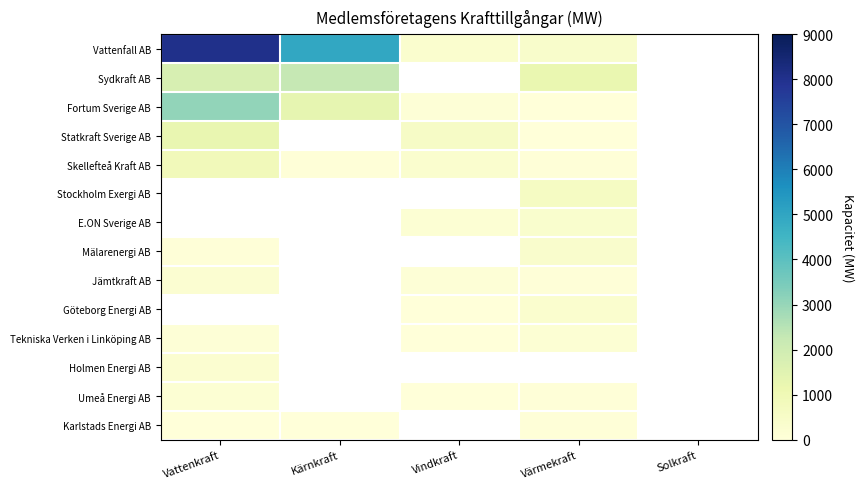

Which category has the lowest value across all series?

Värmekraft